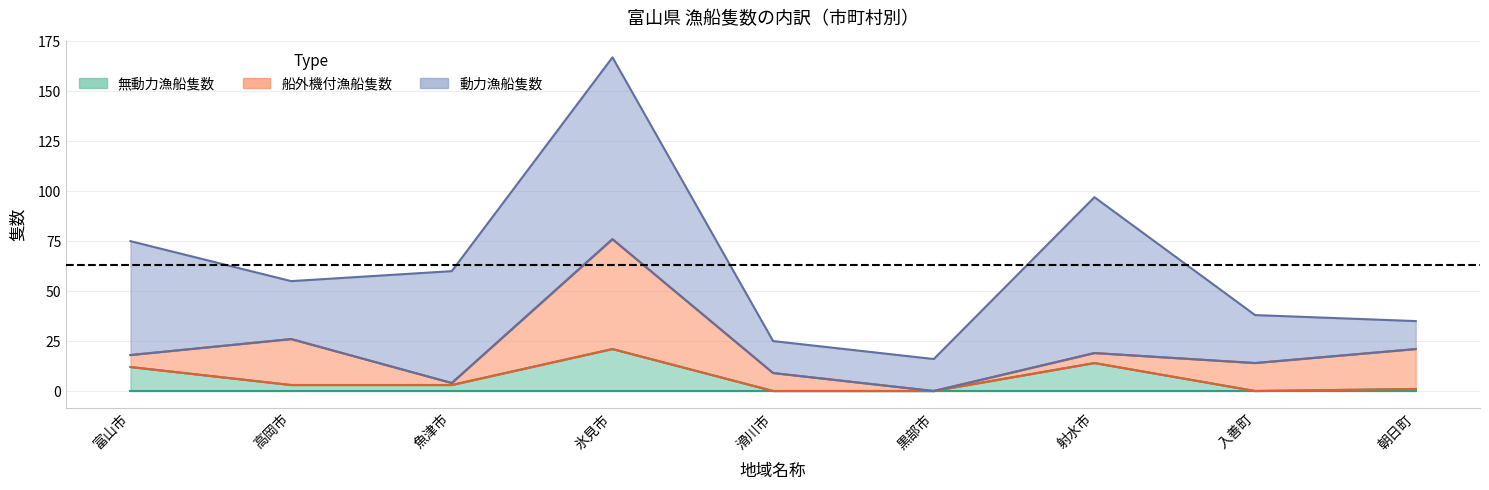

Rank the series by their average value, from lowest to highest.

無動力漁船隻数, 船外機付漁船隻数, 動力漁船隻数